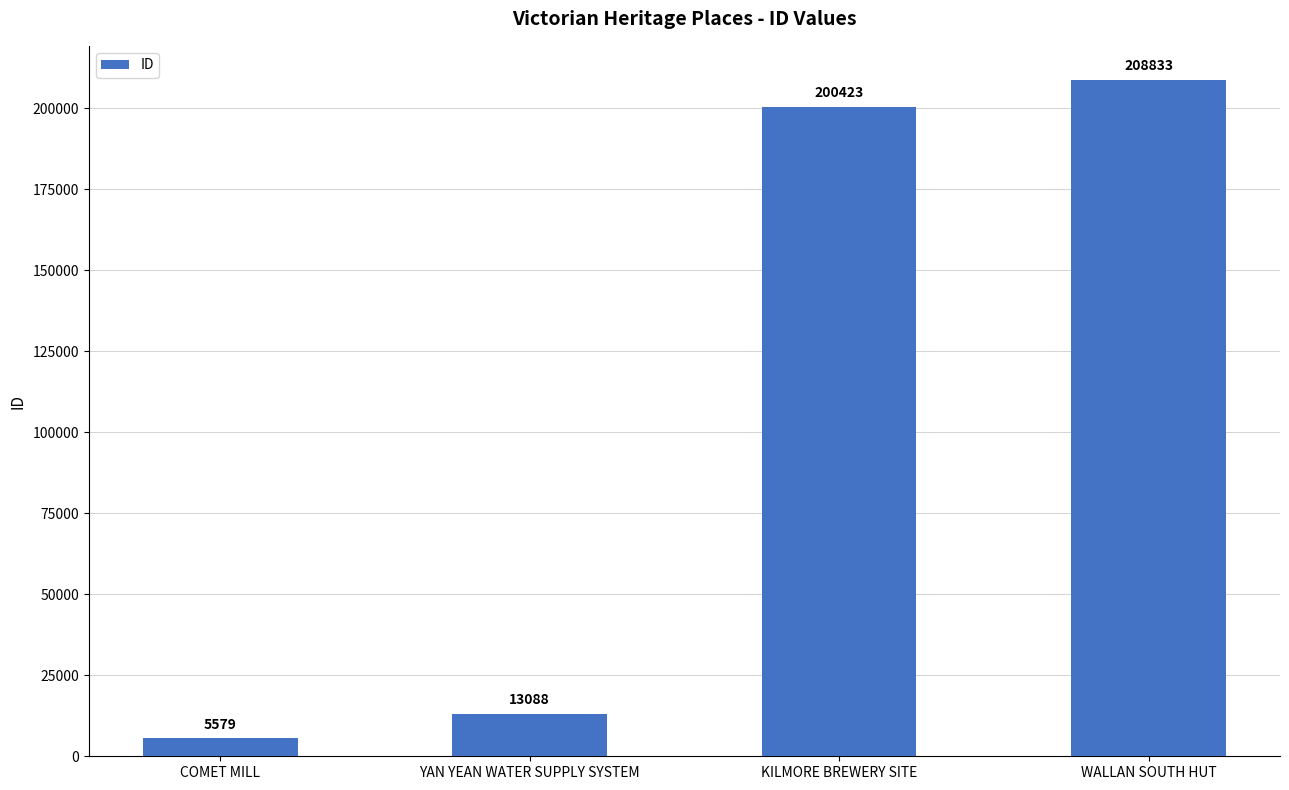

What is the difference between the maximum and minimum values?

203254